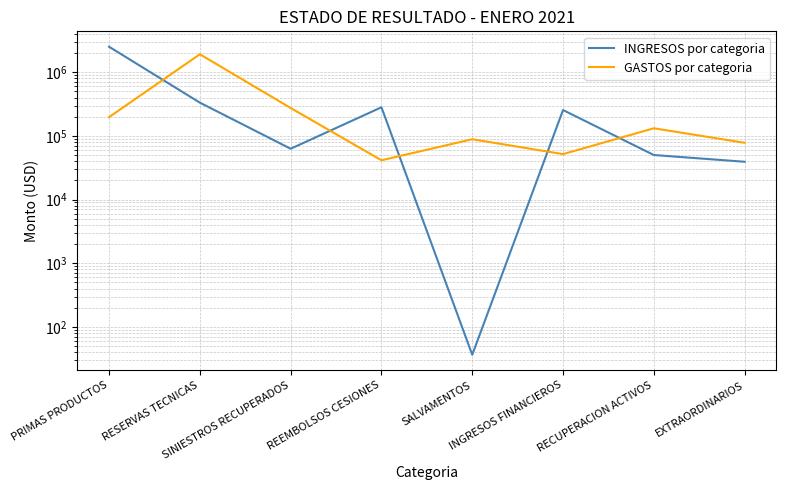

True or false: INGRESOS por categoria and GASTOS por categoria cross at least once.

True